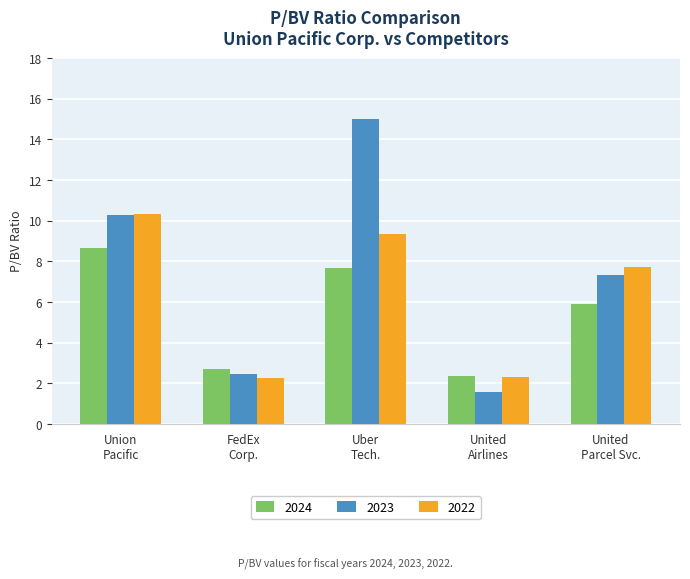

What is the difference between the maximum and second lowest values in the 2023 series?

12.6